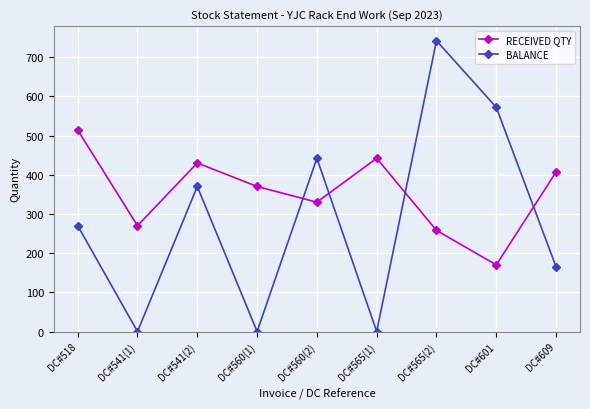

How many data points in RECEIVED QTY are less than 370?

4